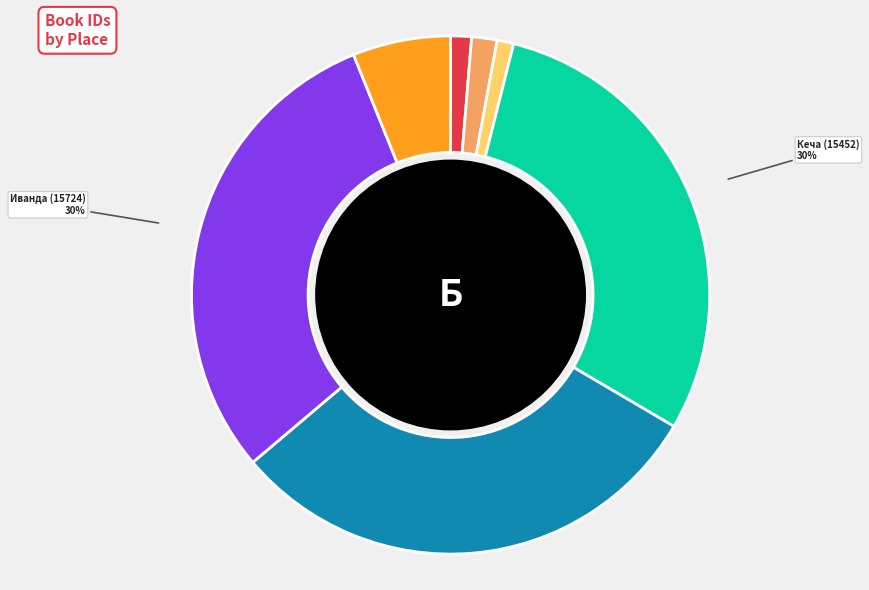

The Кеча (15452) slice represents 30% of the pie. True or false?

True